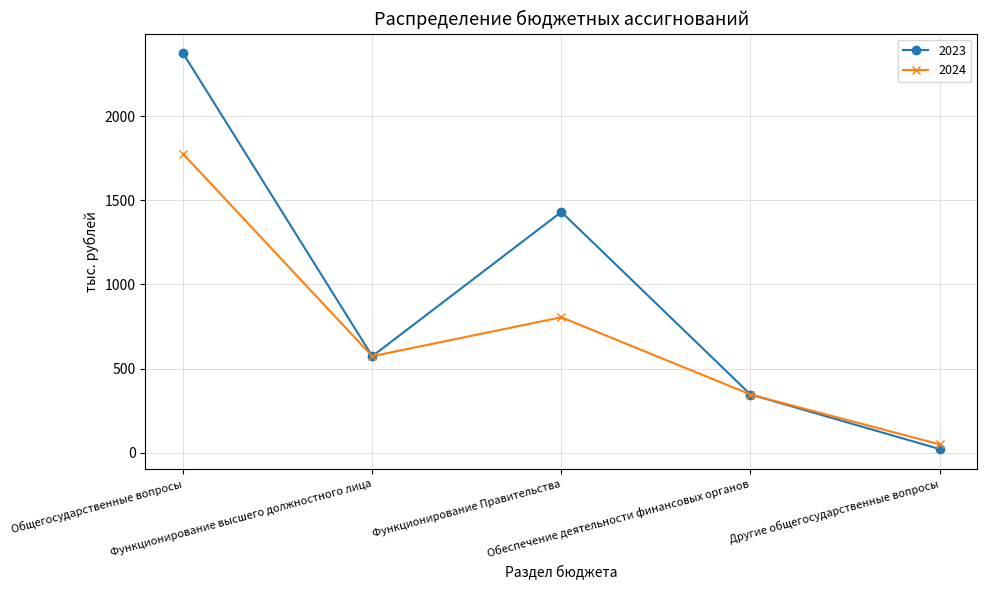

What is the minimum value shown in the chart?

22.3